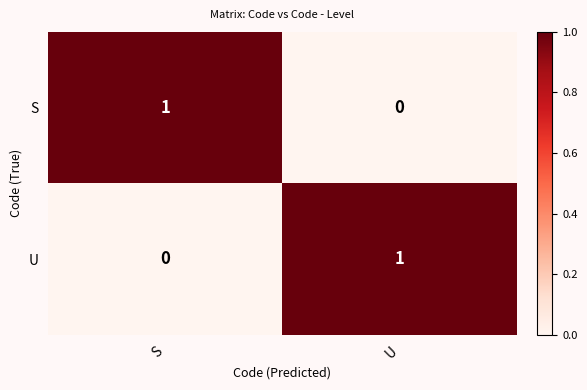

List the labels in order of U value, largest first.

U, S